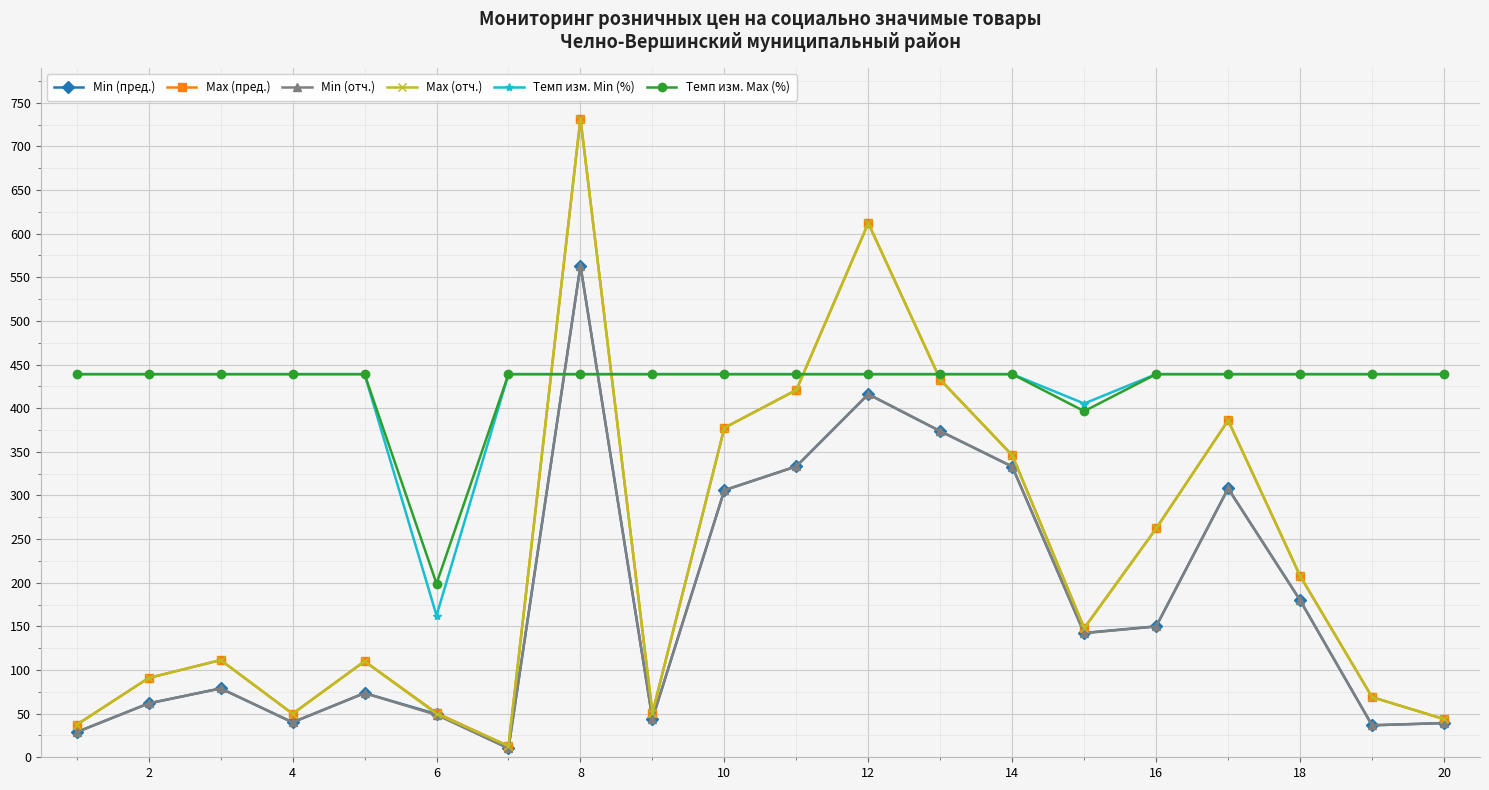

True or false: Min (пред.) and Темп изм. Max (%) intersect in this chart.

True